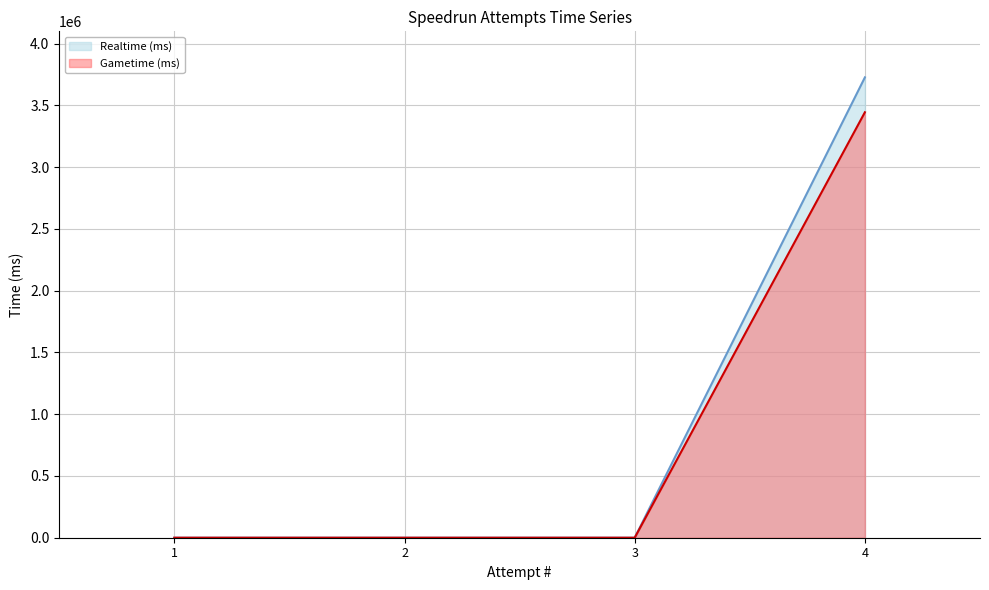

How many data points does each series have?

4